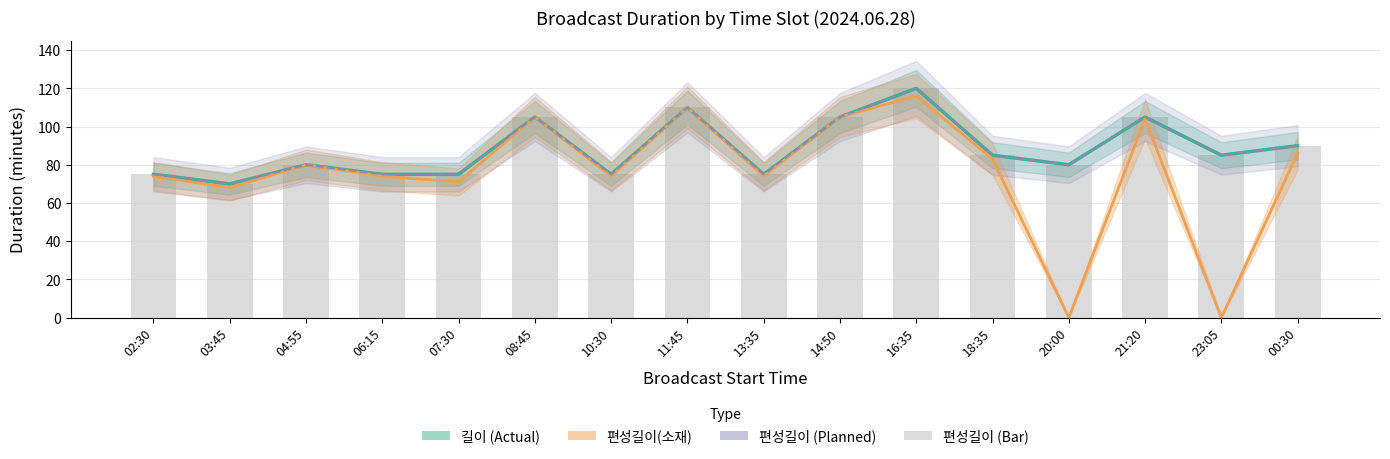

What is the label of the 10th bar from the right?

10:30